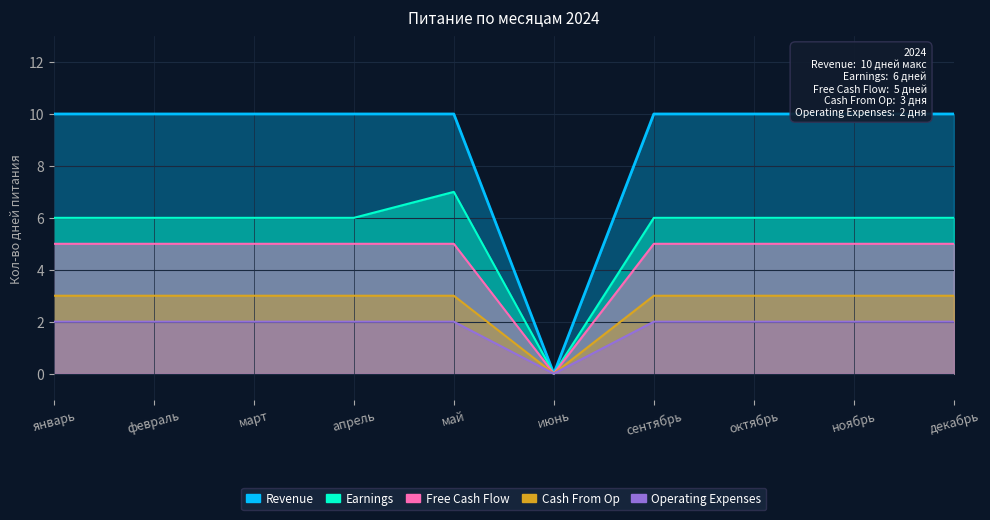

What is the spread (max minus min) of values at февраль?

8